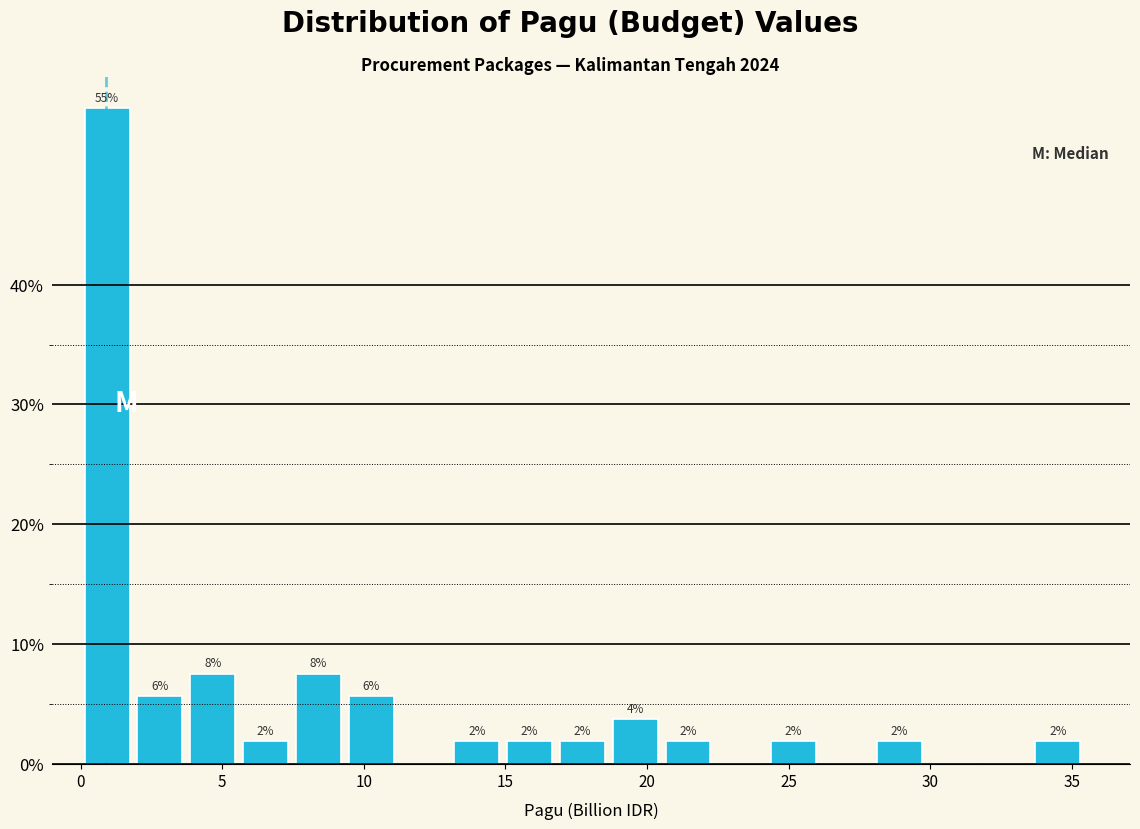

Around what value on the x-axis is the tallest bar? Give the approximate position of its centre, as read against the axis.

1.0